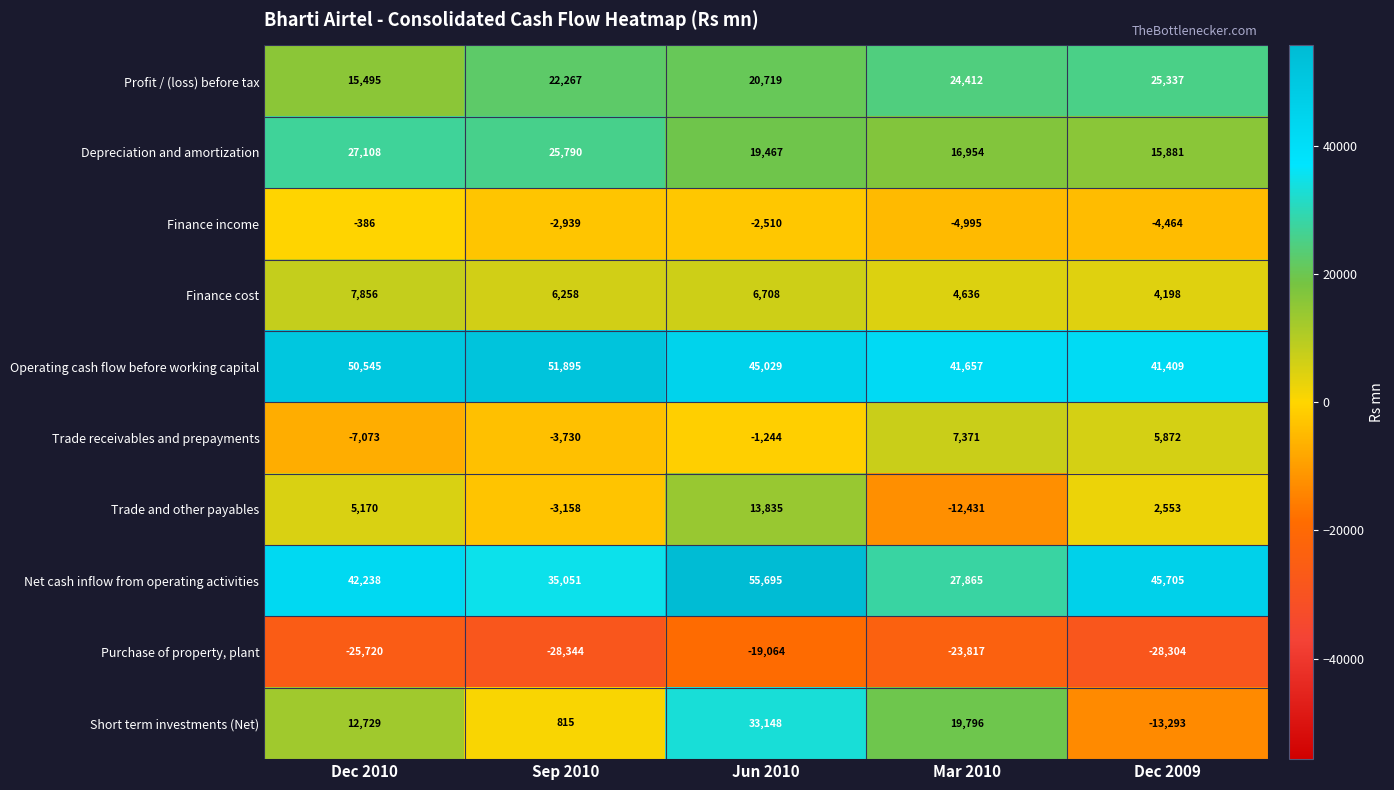

Which series has the largest range (max minus min)?

Short term investments (Net)